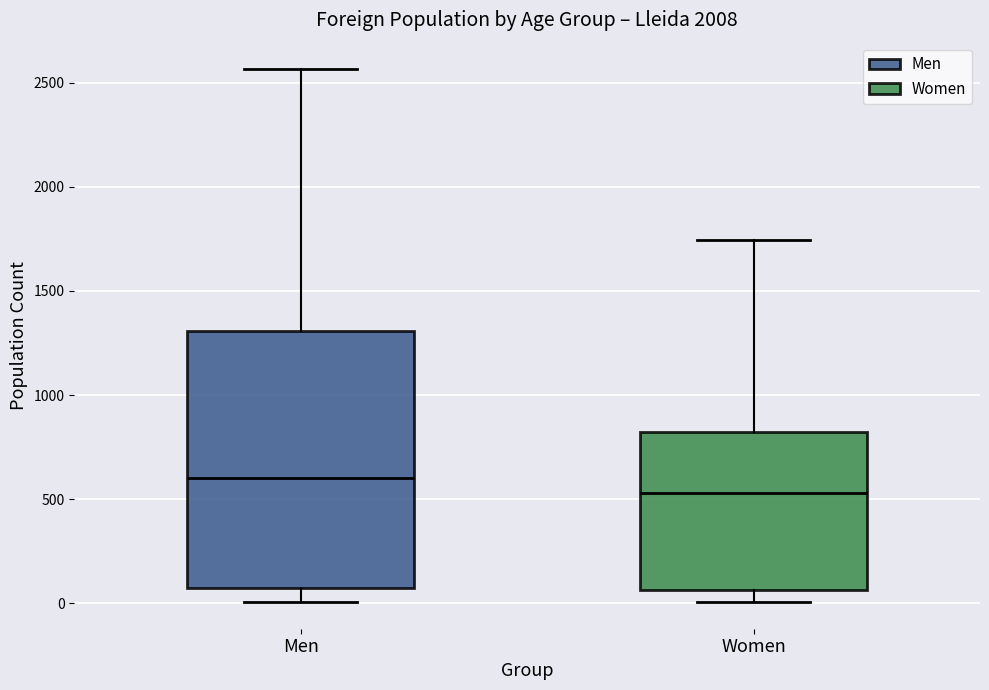

Which box has the highest median line?

Men